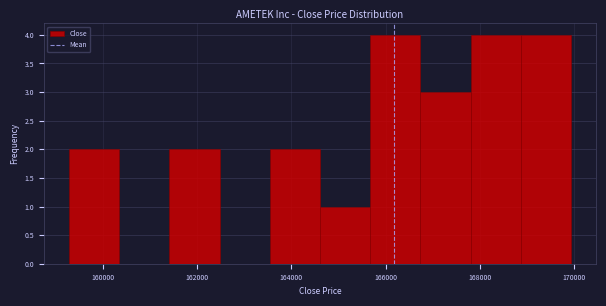

Reading left to right, list every bar in this chart as the range it spans on the x-axis followed by its height. Neither the bar edges nor the heights are printed on the chart, so give them approximately, as read against the axes.

159200 to 160400: 2
160400 to 161400: 0
161400 to 162400: 2
162400 to 163600: 0
163600 to 164600: 2
164600 to 165600: 1
165600 to 166800: 4
166800 to 167800: 3
167800 to 168800: 4
168800 to 170000: 4